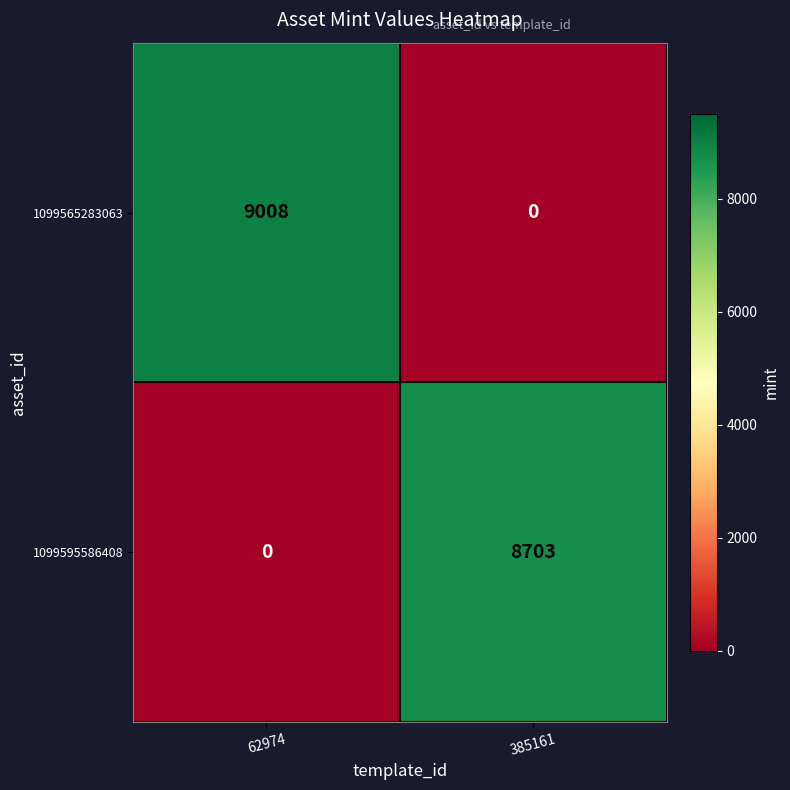

Rank the series by their average value, from lowest to highest.

1099595586408, 1099565283063